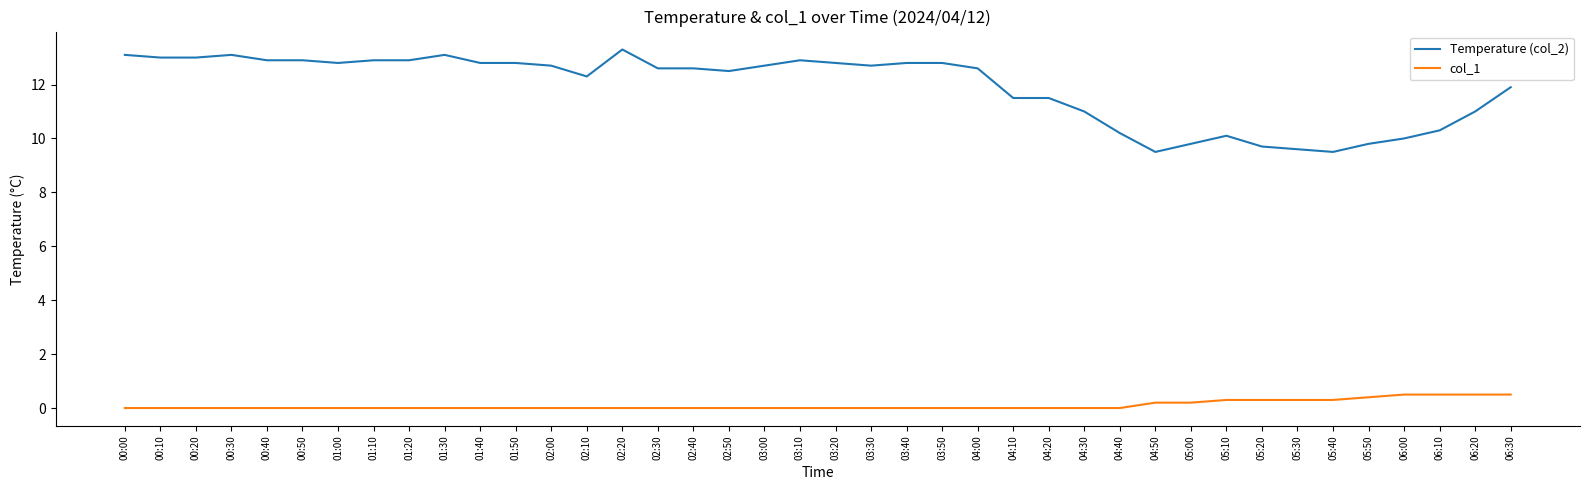

True or false: Temperature (col_2) and col_1 intersect in this chart.

False